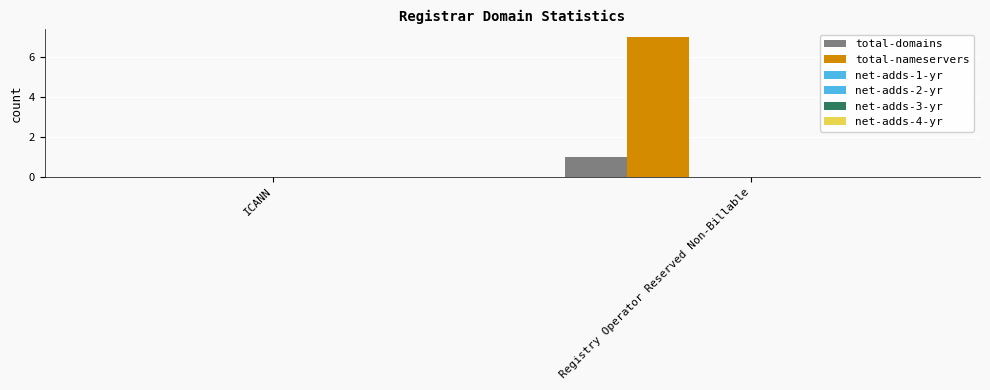

Which series has the largest range (max minus min)?

total-nameservers